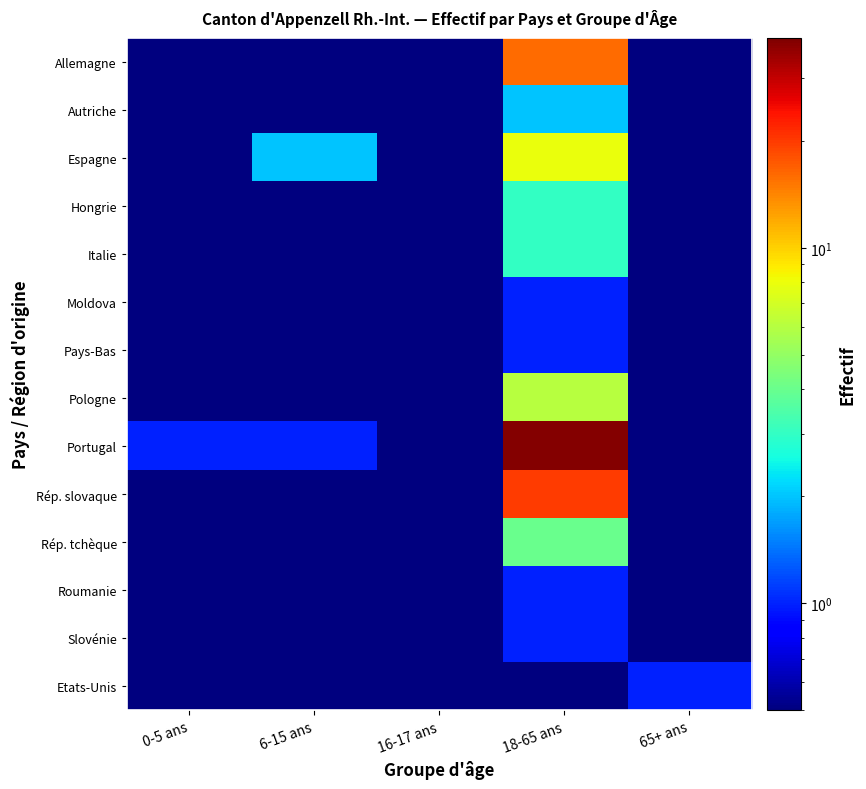

Reading left to right, what are all the values shown in this chart?

Allemagne: 0-5 ans=0.1	6-15 ans=0.1	16-17 ans=0.1	18-65 ans=16.0	65+ ans=0.1
Autriche: 0-5 ans=0.1	6-15 ans=0.1	16-17 ans=0.1	18-65 ans=2.0	65+ ans=0.1
Espagne: 0-5 ans=0.1	6-15 ans=2.0	16-17 ans=0.1	18-65 ans=8.0	65+ ans=0.1
Hongrie: 0-5 ans=0.1	6-15 ans=0.1	16-17 ans=0.1	18-65 ans=3.0	65+ ans=0.1
Italie: 0-5 ans=0.1	6-15 ans=0.1	16-17 ans=0.1	18-65 ans=3.0	65+ ans=0.1
Moldova: 0-5 ans=0.1	6-15 ans=0.1	16-17 ans=0.1	18-65 ans=1.0	65+ ans=0.1
Pays-Bas: 0-5 ans=0.1	6-15 ans=0.1	16-17 ans=0.1	18-65 ans=1.0	65+ ans=0.1
Pologne: 0-5 ans=0.1	6-15 ans=0.1	16-17 ans=0.1	18-65 ans=6.0	65+ ans=0.1
Portugal: 0-5 ans=1.0	6-15 ans=1.0	16-17 ans=0.1	18-65 ans=38.0	65+ ans=0.1
Rép. slovaque: 0-5 ans=0.1	6-15 ans=0.1	16-17 ans=0.1	18-65 ans=20.0	65+ ans=0.1
Rép. tchèque: 0-5 ans=0.1	6-15 ans=0.1	16-17 ans=0.1	18-65 ans=4.0	65+ ans=0.1
Roumanie: 0-5 ans=0.1	6-15 ans=0.1	16-17 ans=0.1	18-65 ans=1.0	65+ ans=0.1
Slovénie: 0-5 ans=0.1	6-15 ans=0.1	16-17 ans=0.1	18-65 ans=1.0	65+ ans=0.1
Etats-Unis: 0-5 ans=0.1	6-15 ans=0.1	16-17 ans=0.1	18-65 ans=0.1	65+ ans=1.0